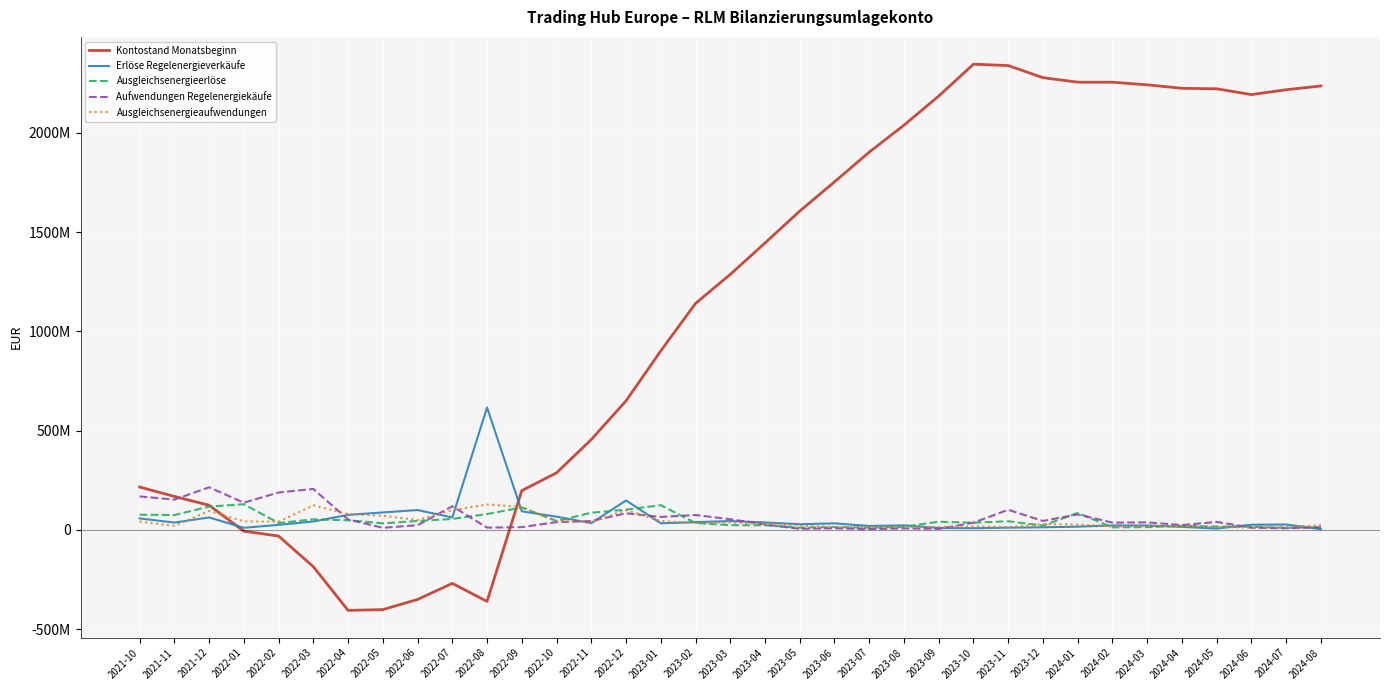

At which category does Kontostand Monatsbeginn reach its first local valley?

2022-04